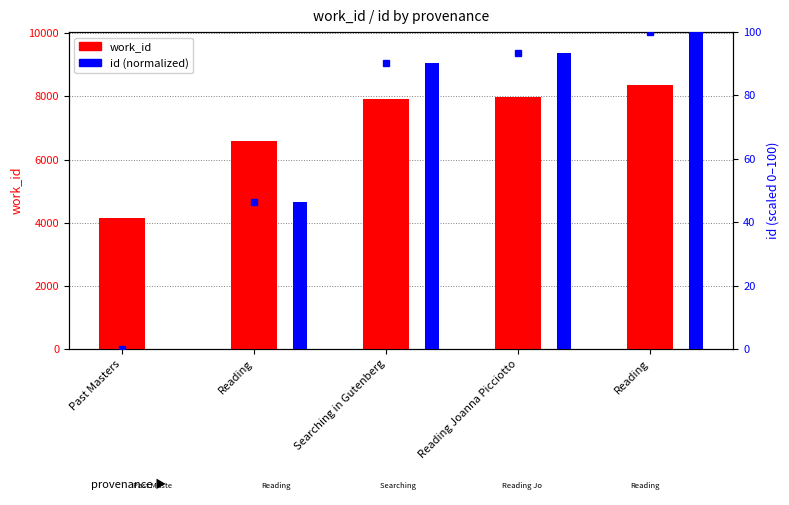

What is the approximate value of work_id at Past Masters?

4138.0